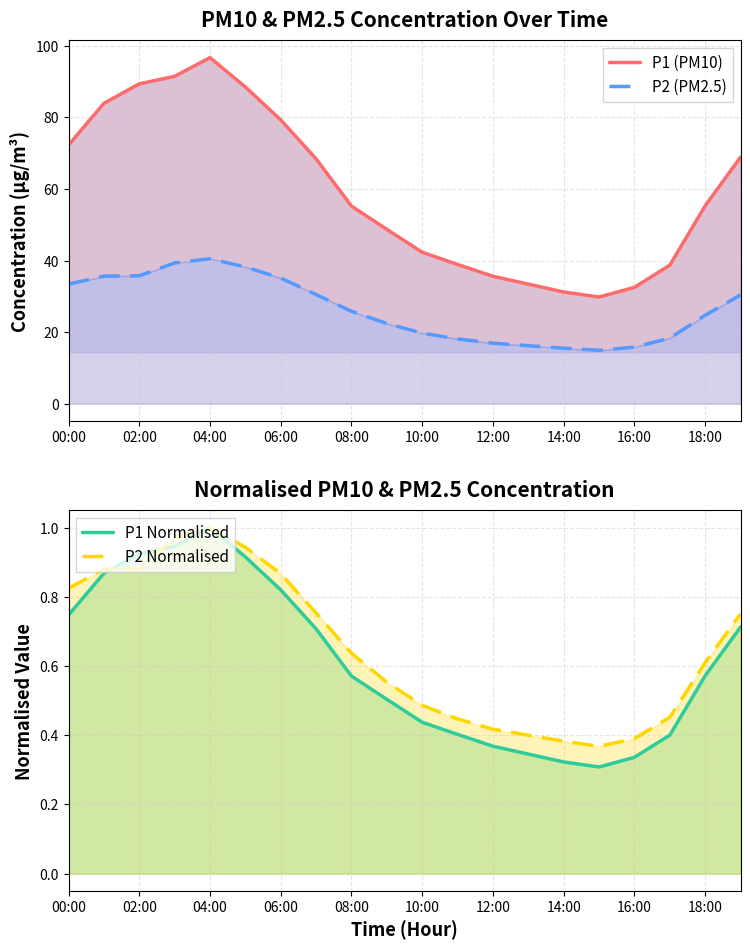

Between 06:00 and 10:00, which series saw the biggest shift?

P1 (PM10)